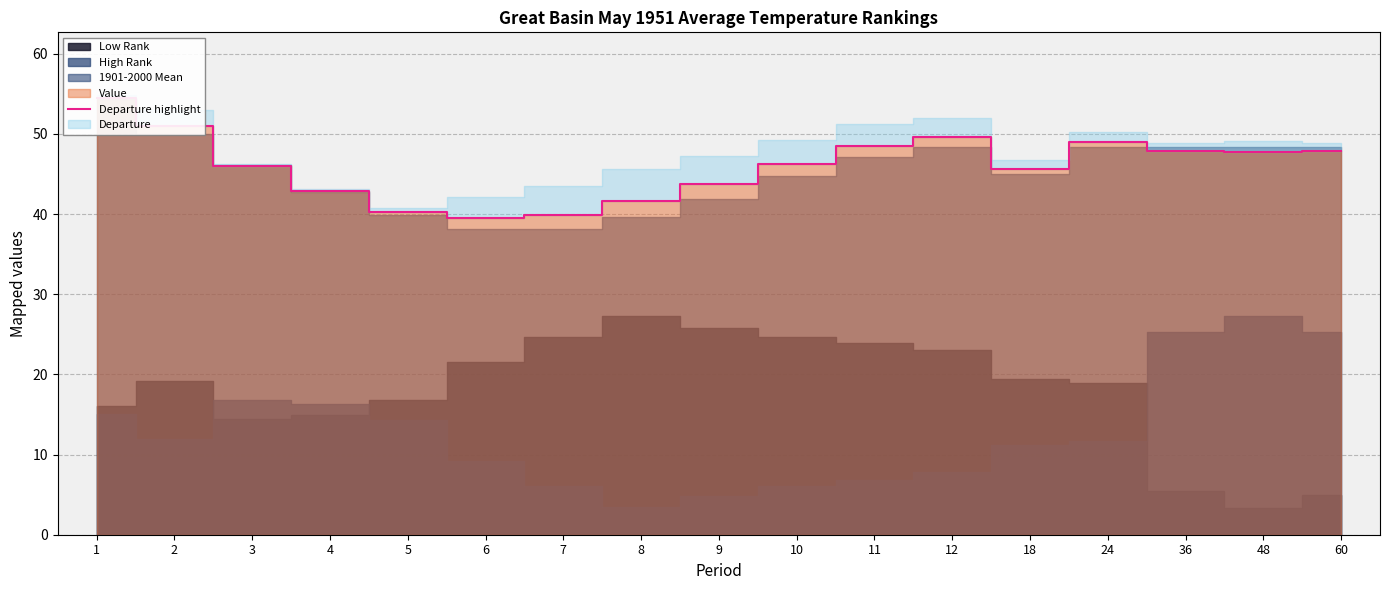

At which category does the data reach its first local peak?

12